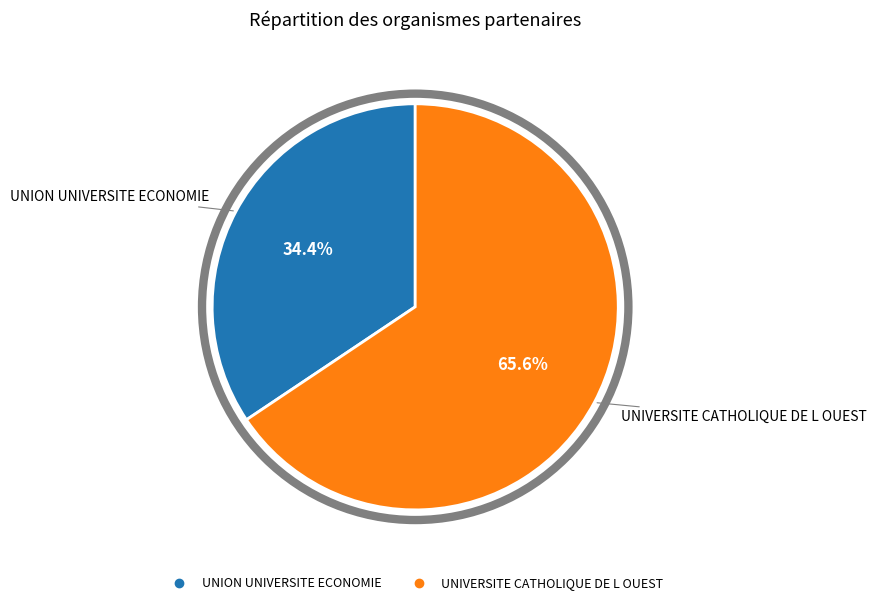

What percentage do UNION UNIVERSITE ECONOMIE and UNIVERSITE CATHOLIQUE DE L OUEST together represent?

100.0%